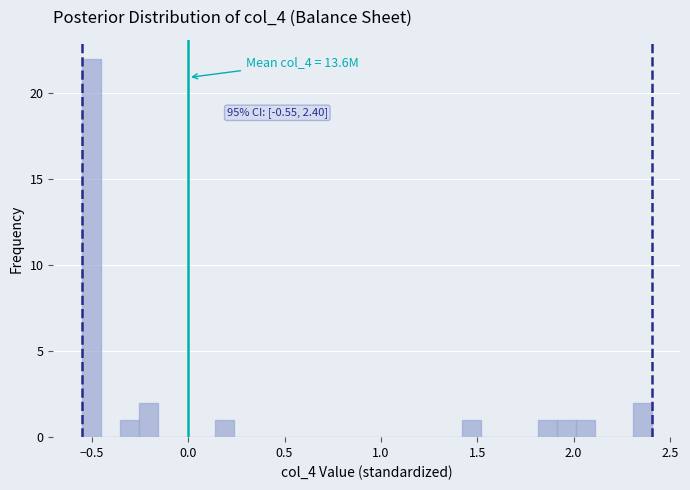

Around what value on the x-axis is the tallest bar? Give the approximate position of its centre, as read against the axis.

-0.50